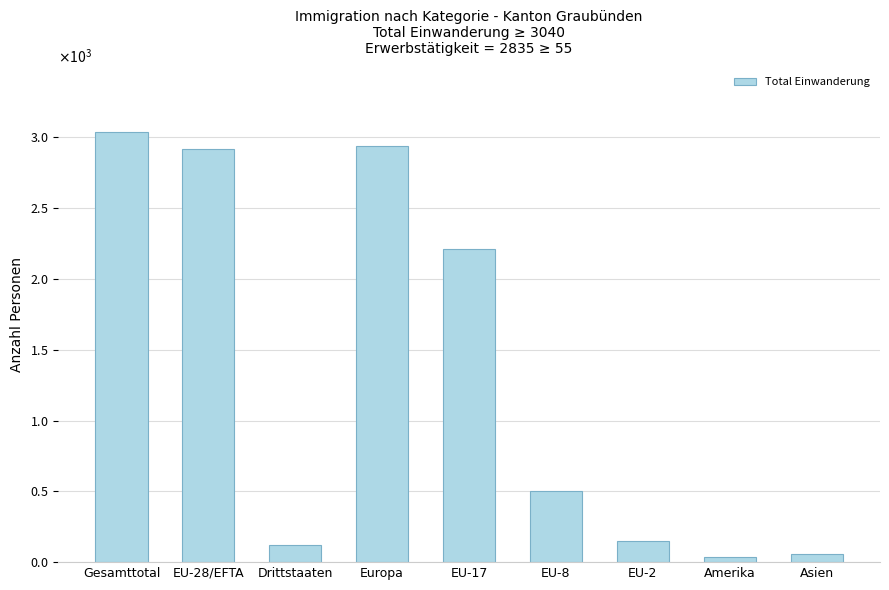

List the labels in order of value, smallest first.

Amerika, Asien, Drittstaaten, EU-2, EU-8, EU-17, EU-28/EFTA, Europa, Gesamttotal